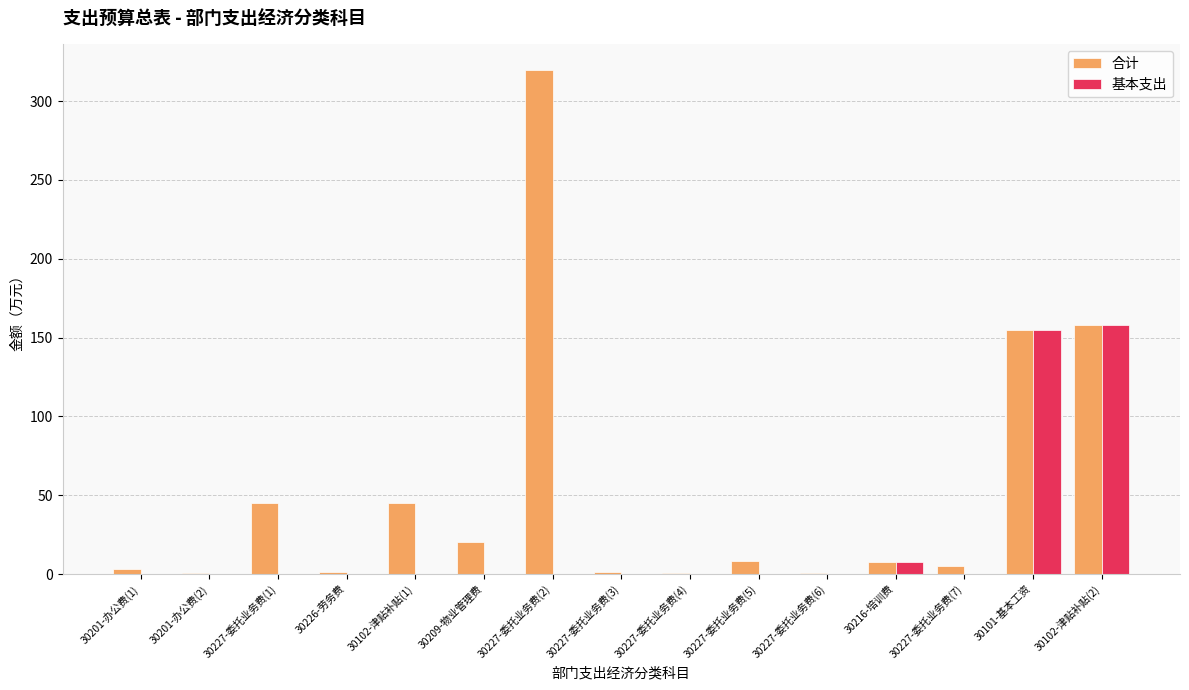

What is the highest value of the 合计 series?

320.0